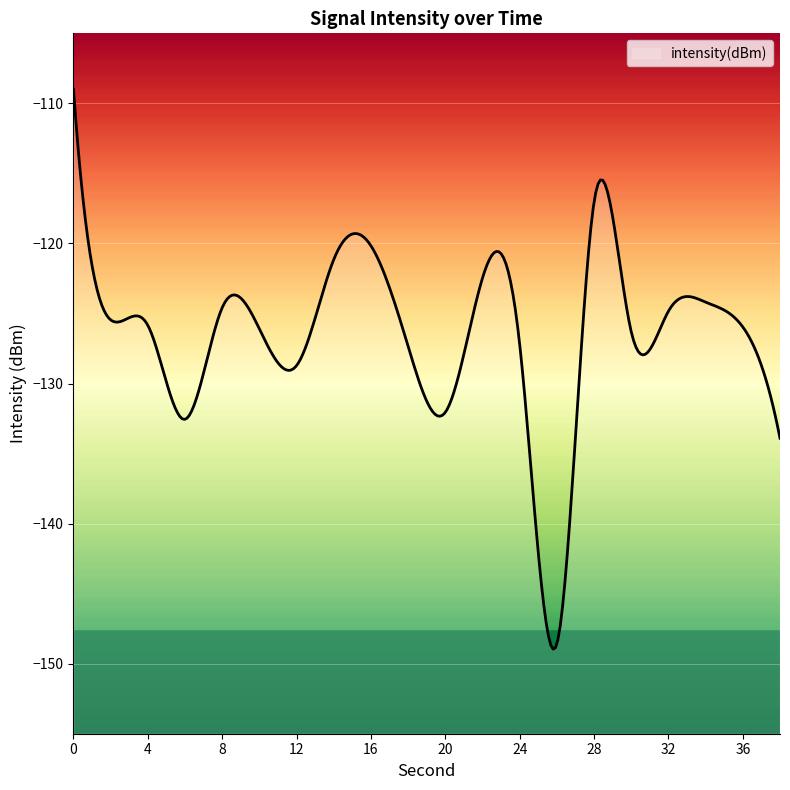

What is the minimum value shown in the chart?

-149.0